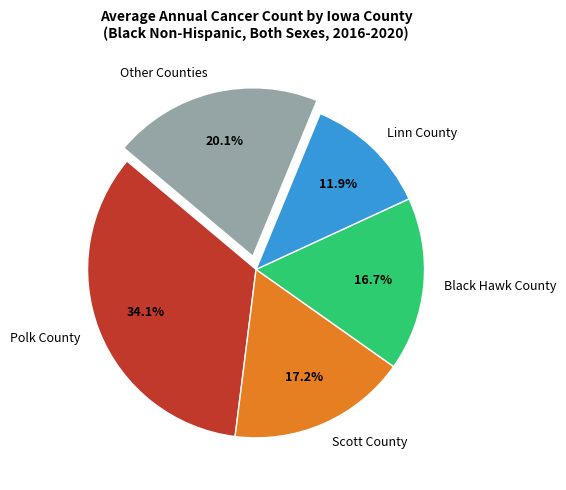

How many segments does this pie chart have?

5